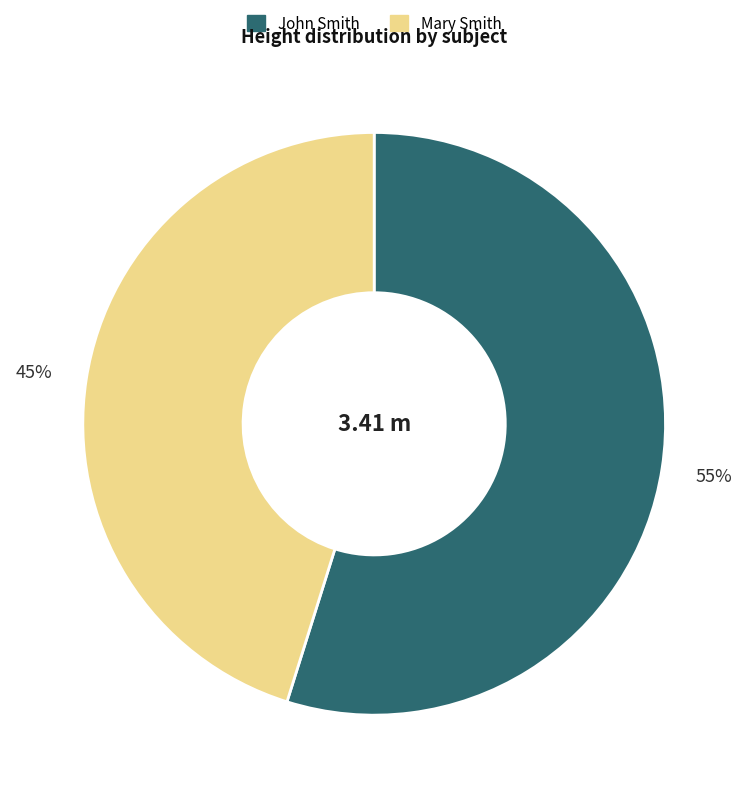

What percentage is the Mary Smith slice, to the nearest percent?

45%